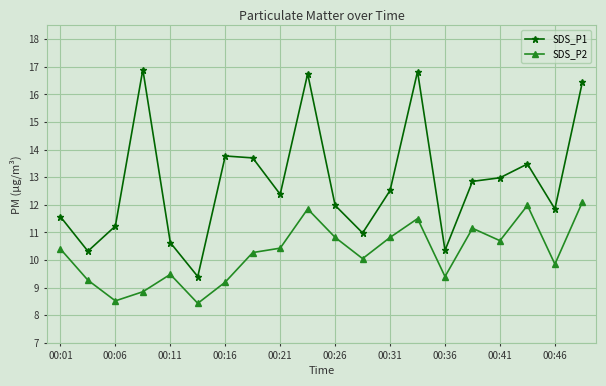

Is this an area chart (filled region under the line)?

No